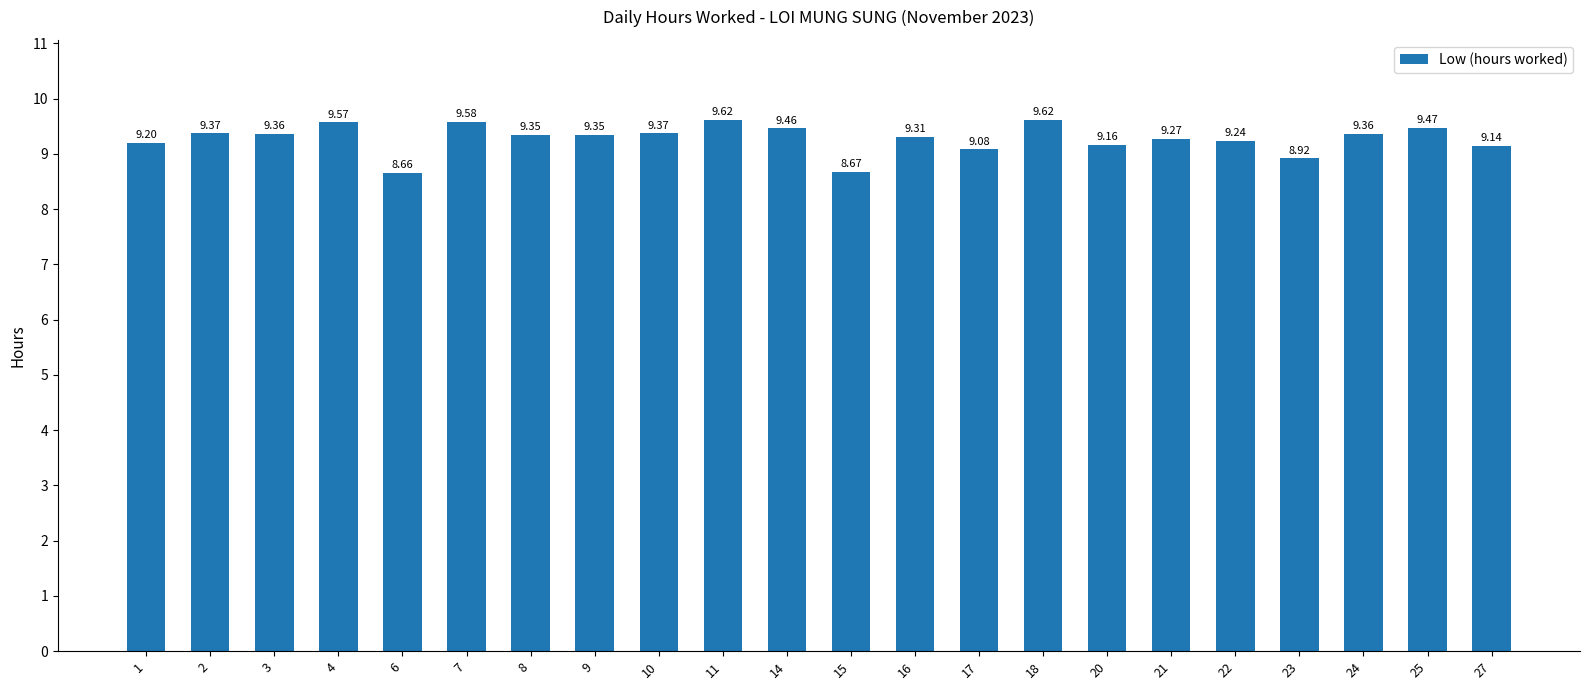

What is the change in value from 1 to 6?

-0.5